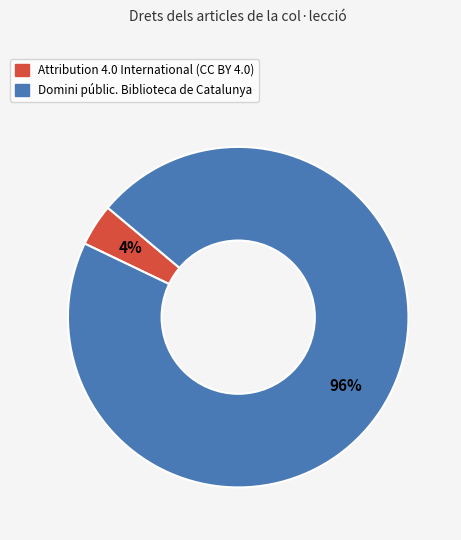

Which slice is the smallest?

Attribution 4.0 International (CC BY 4.0)